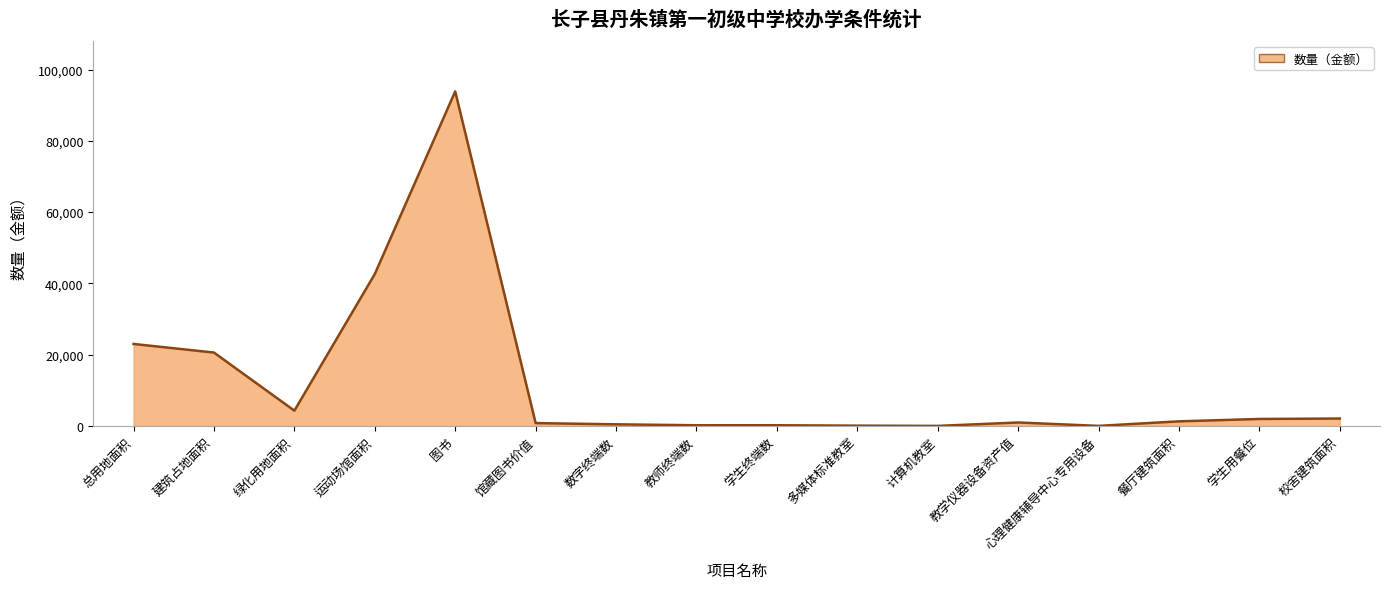

What value does the data have at 图书?

93864.0